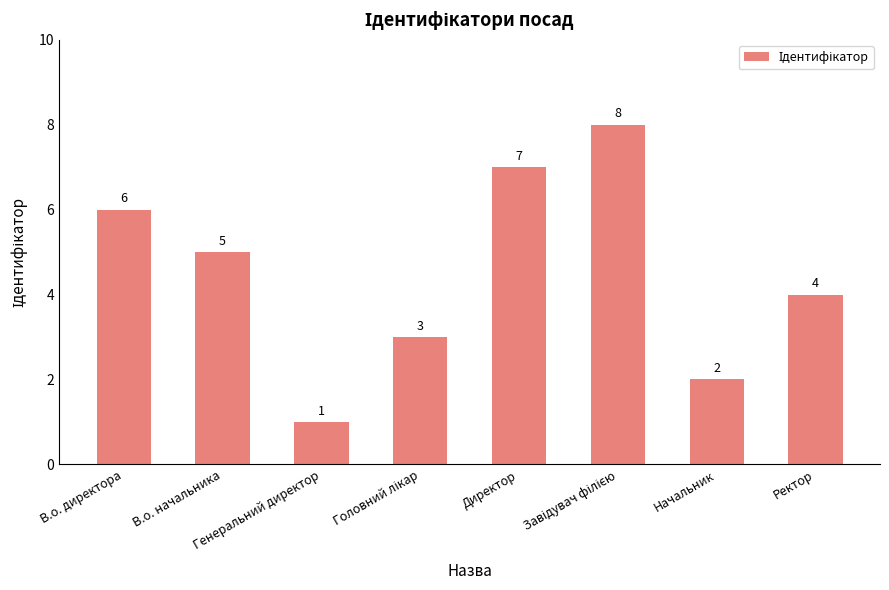

True or false: the data shows 0 at Генеральний директор.

False